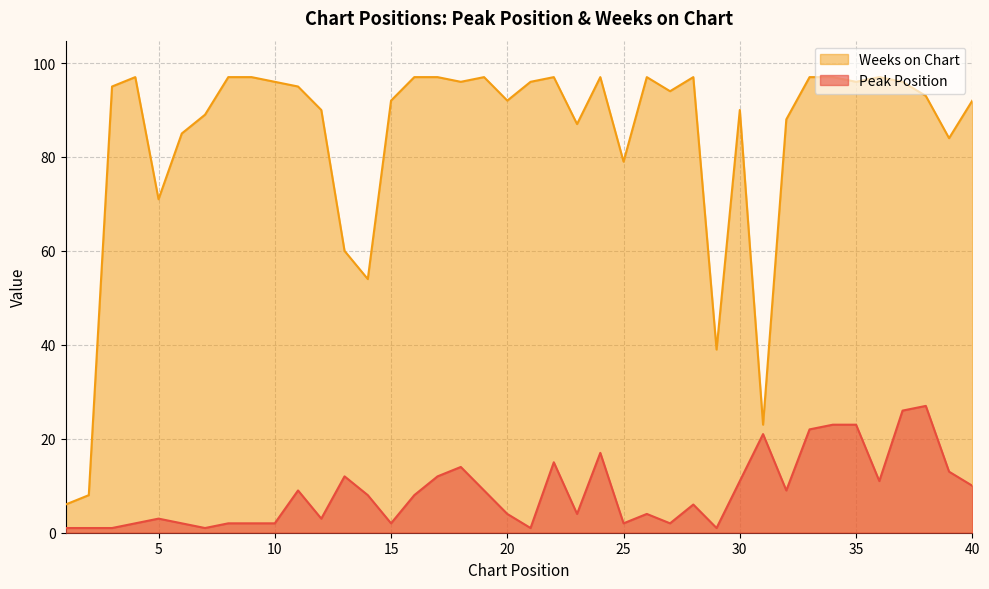

Which category has the lowest value in the Peak Position series?

1